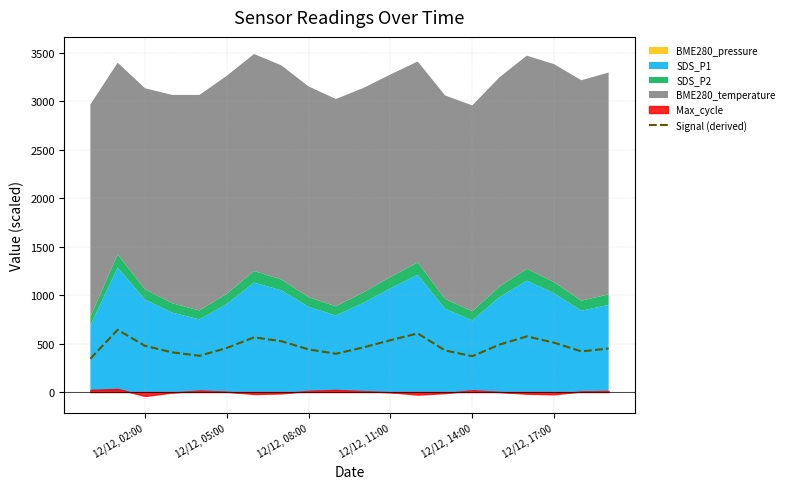

Is it true that Signal (derived) equals 477.4 at 12/12, 02:00?

True